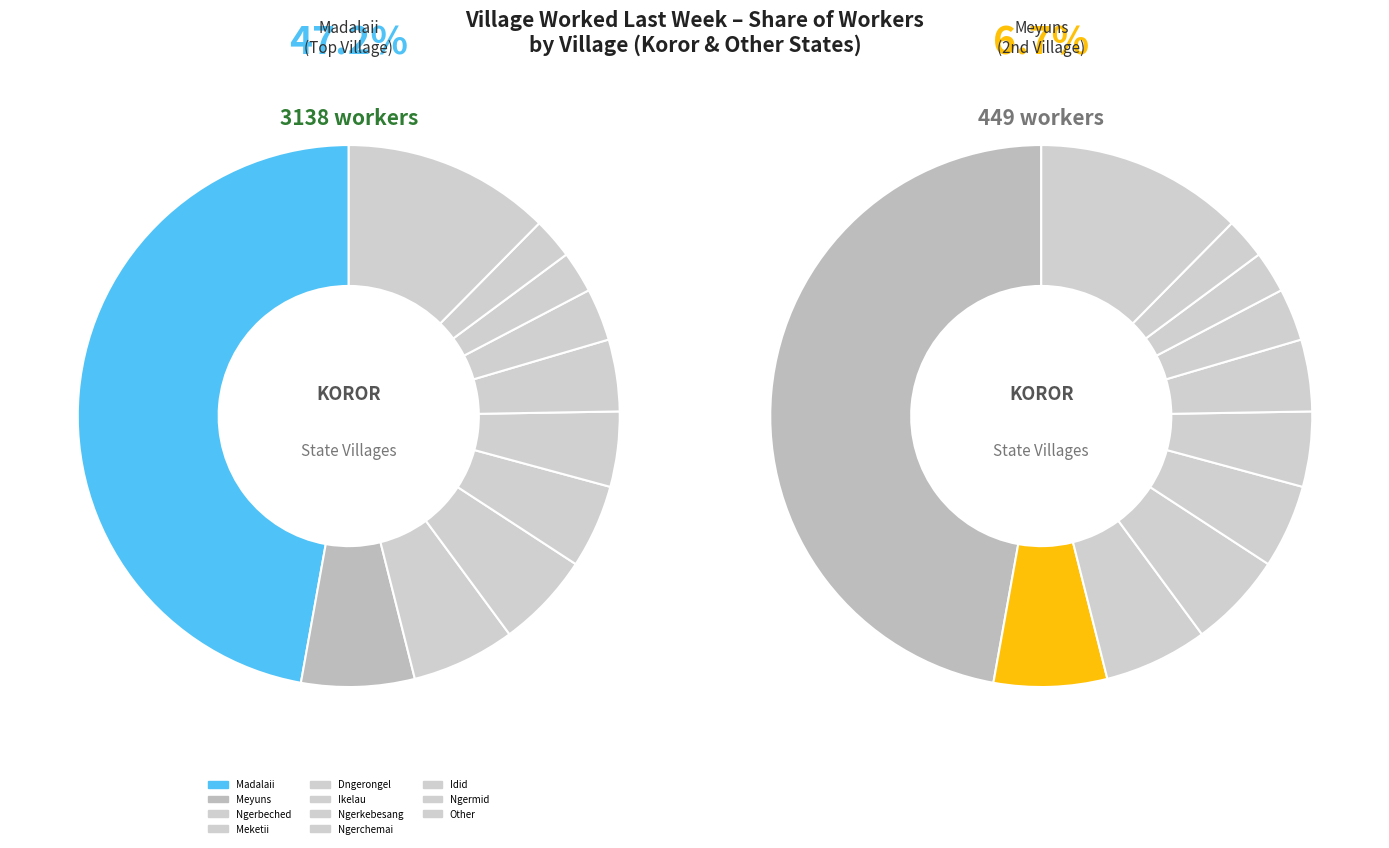

Does any single category account for the majority?

No